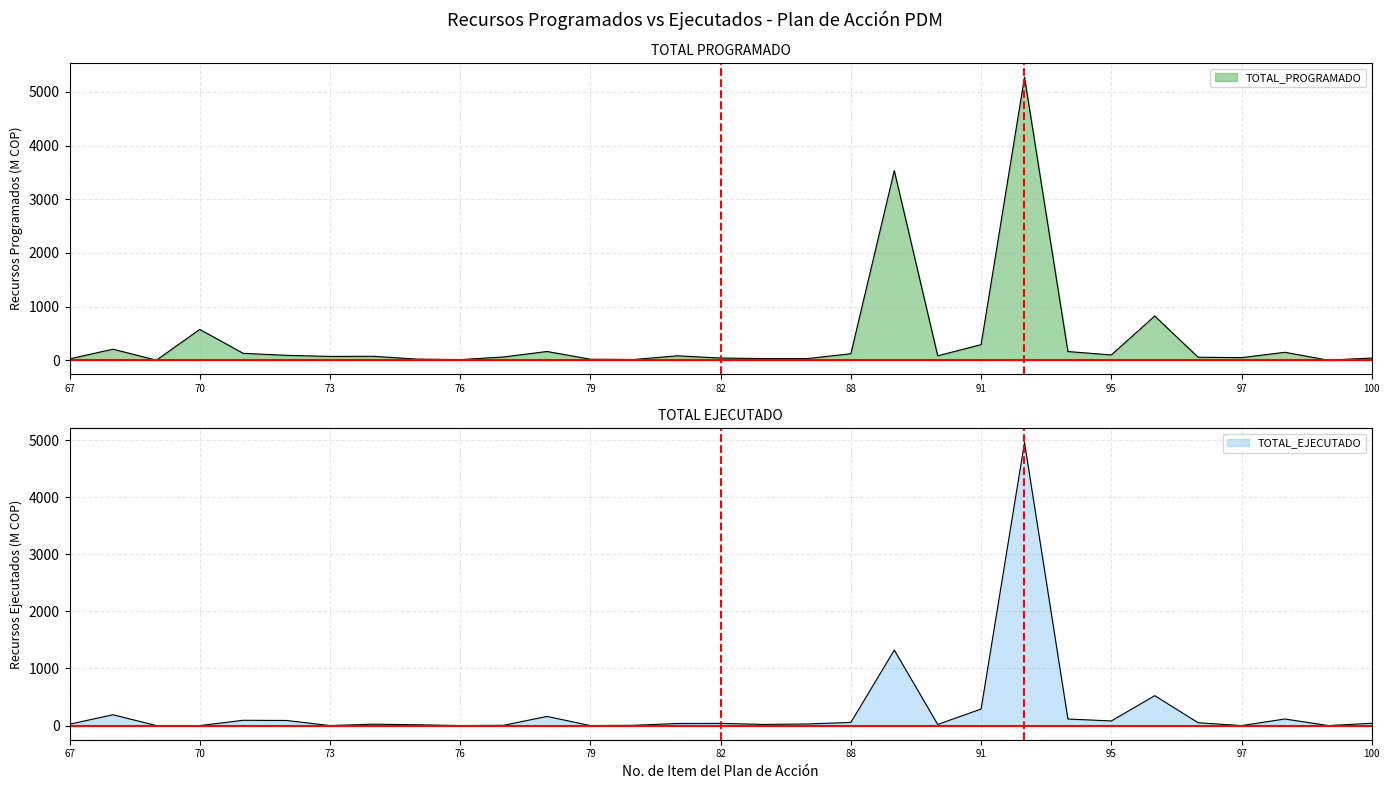

Rank the series by their maximum value, from lowest to highest.

TOTAL_EJECUTADO, TOTAL_PROGRAMADO